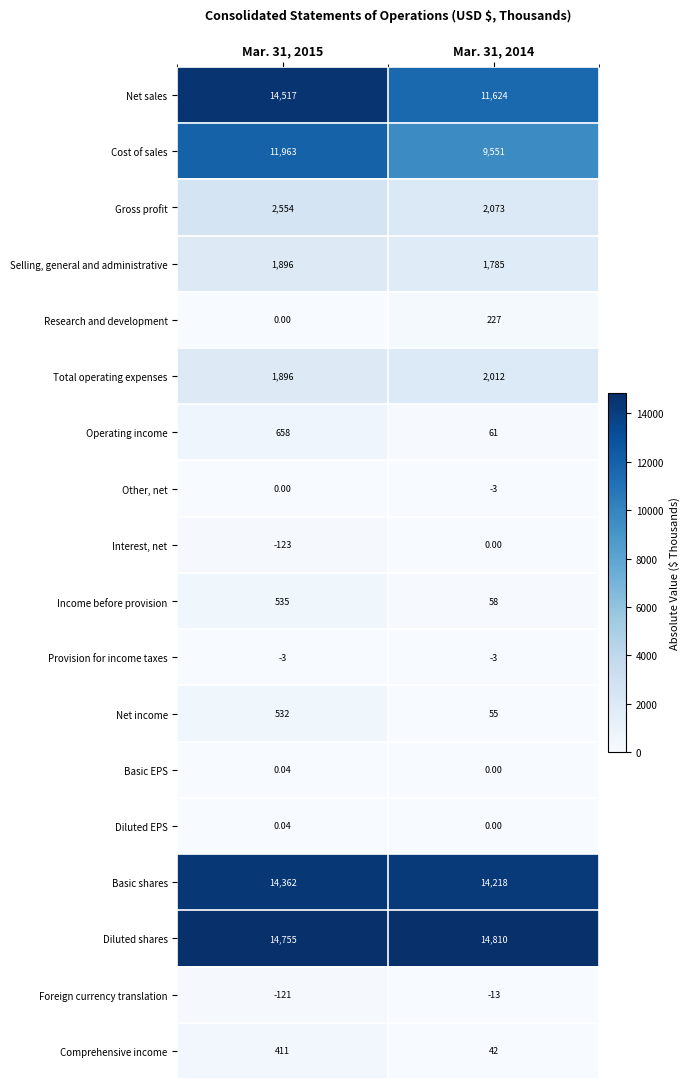

Which series has the largest total across all categories?

Diluted shares